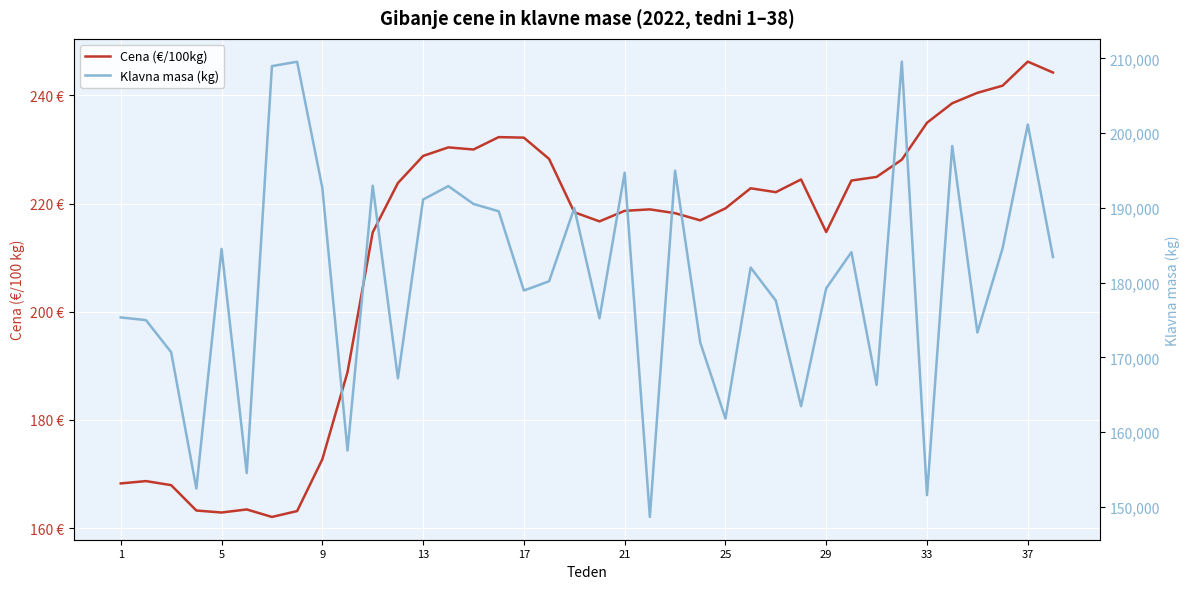

True or false: Klavna masa (kg) and Cena (€/100kg) intersect in this chart.

False